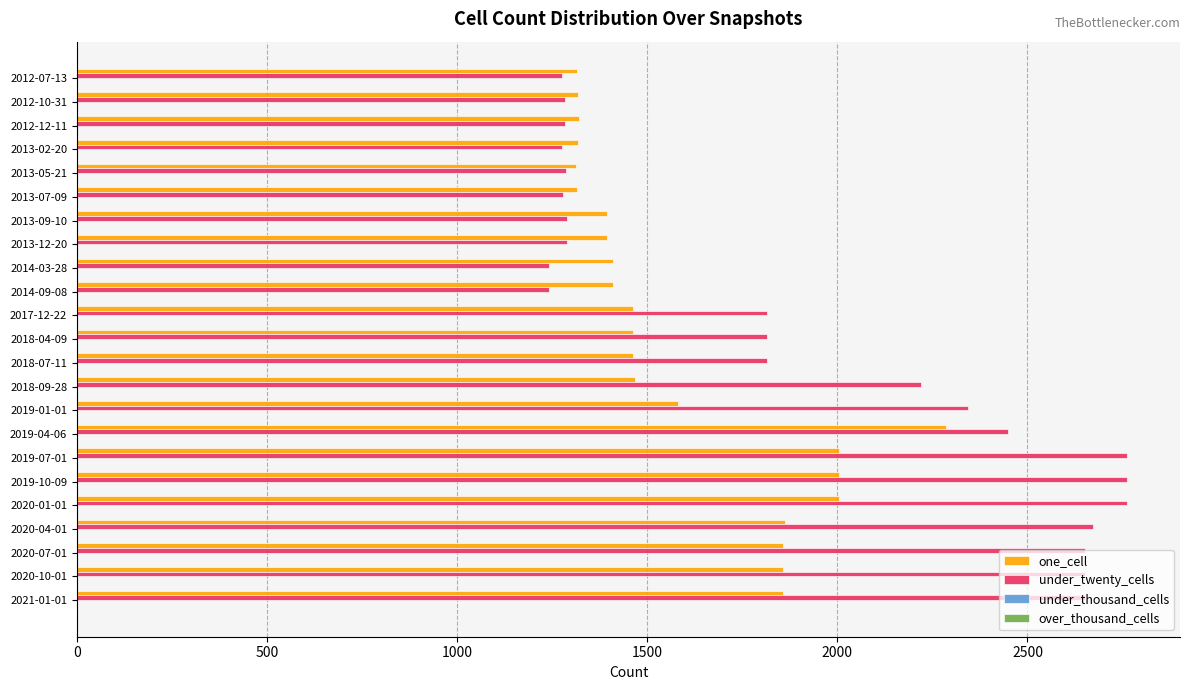

Which series has the largest total across all categories?

under_twenty_cells